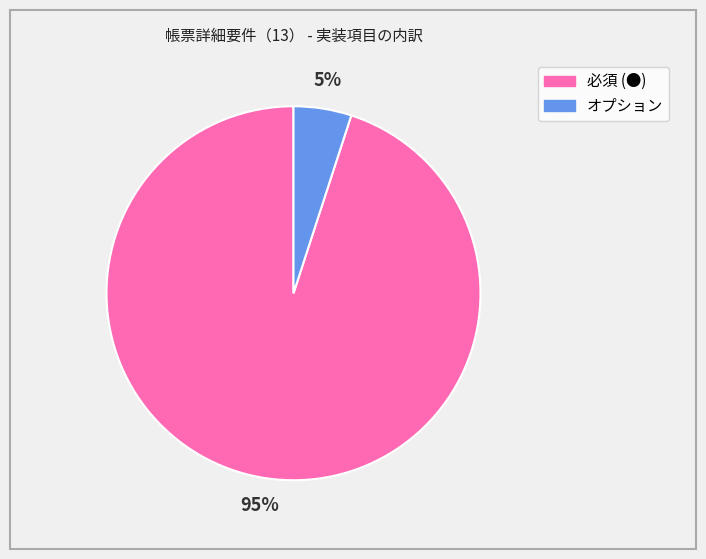

Is it true that 必須 (●) is 99% of the pie?

False